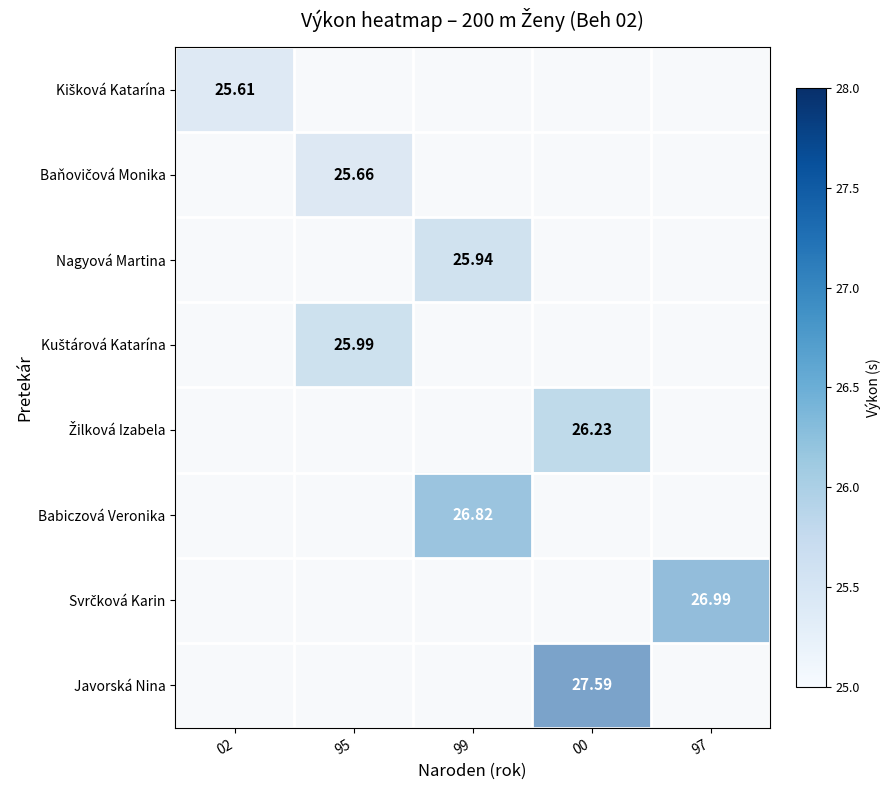

Which label corresponds to the smallest value in the chart?

02